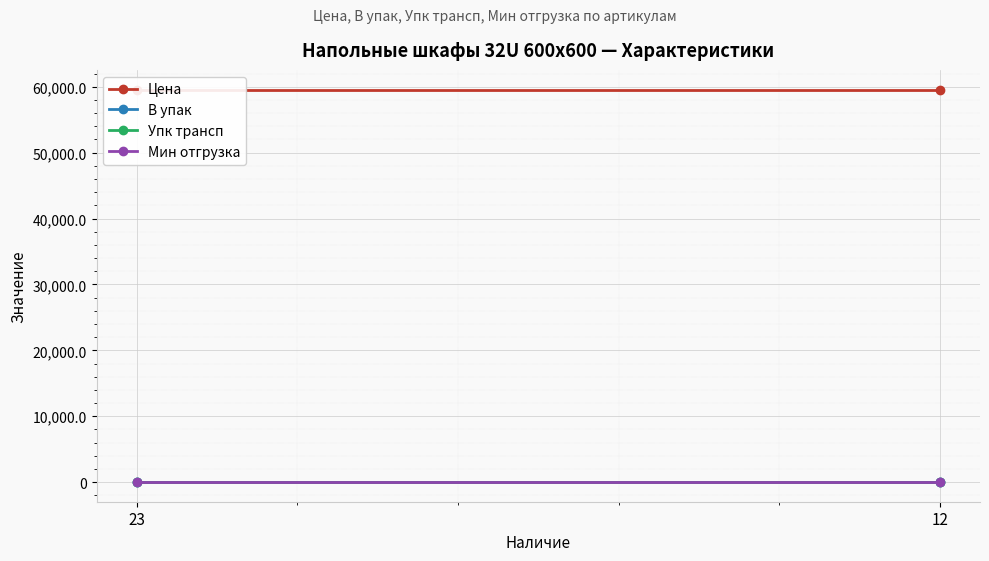

Reading right to left, list all the values displayed in this chart.

Цена: 59585.4	59585.4
В упак: 1.0	1.0
Упк трансп: 1.0	1.0
Мин отгрузка: 0.0	0.0